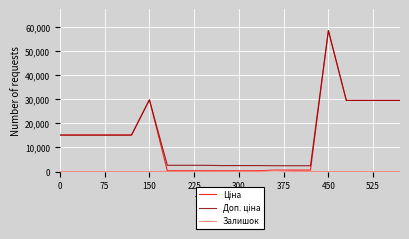

What is the greatest value displayed?

58426.5